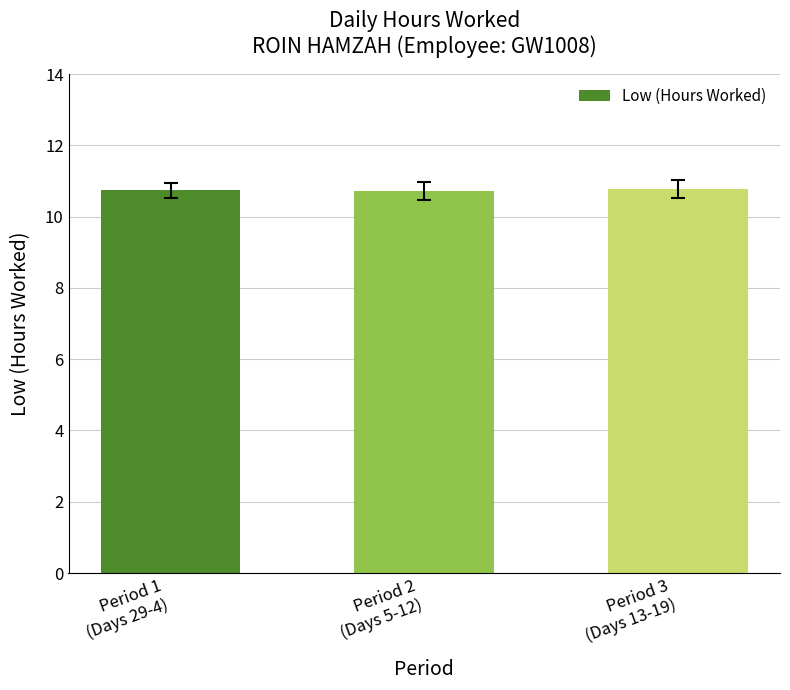

The chart shows a value of 17.2 at Period 3
(Days 13-19). True or false?

False